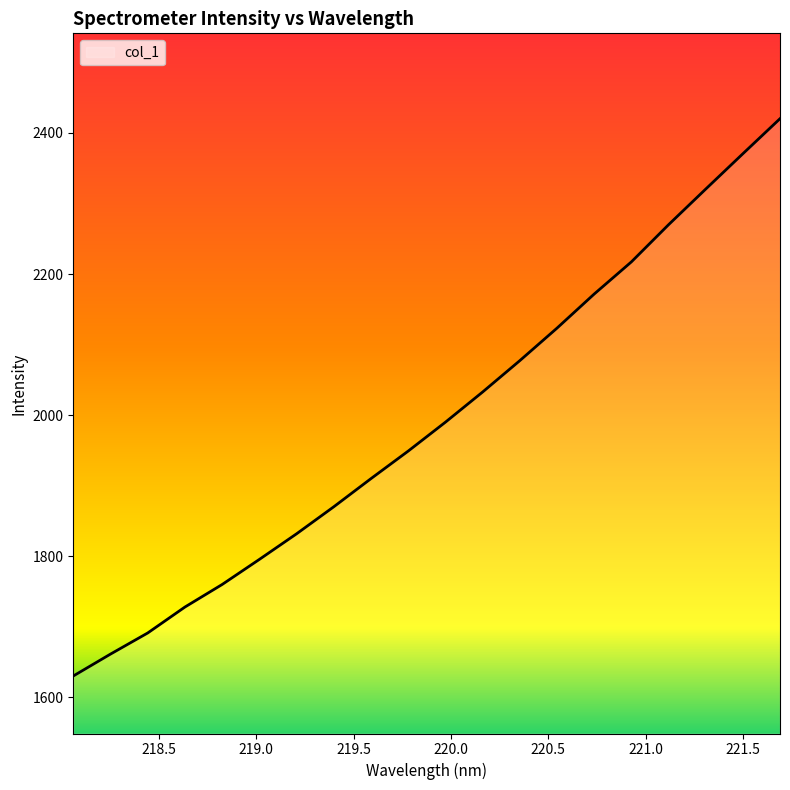

What is the minimum value shown in the chart?

1630.2